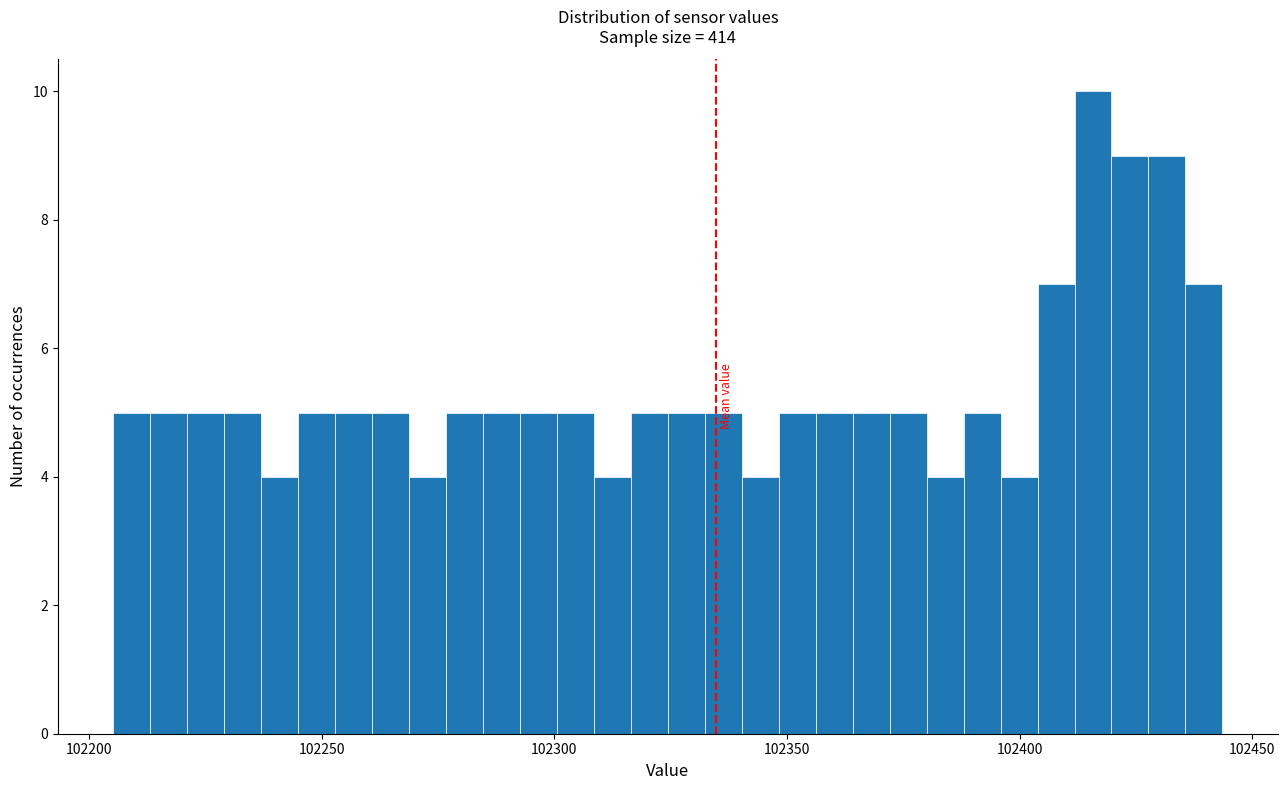

Around what value on the x-axis is the tallest bar? Give the approximate position of its centre, as read against the axis.

102415